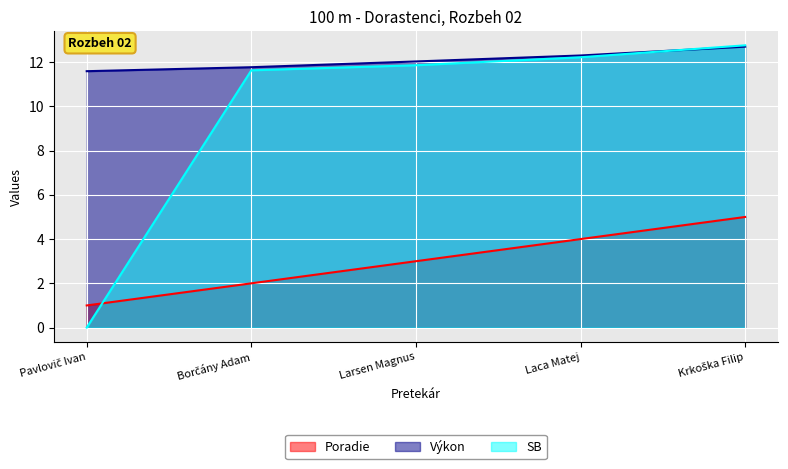

Does the chart display data point markers on the line(s)?

No